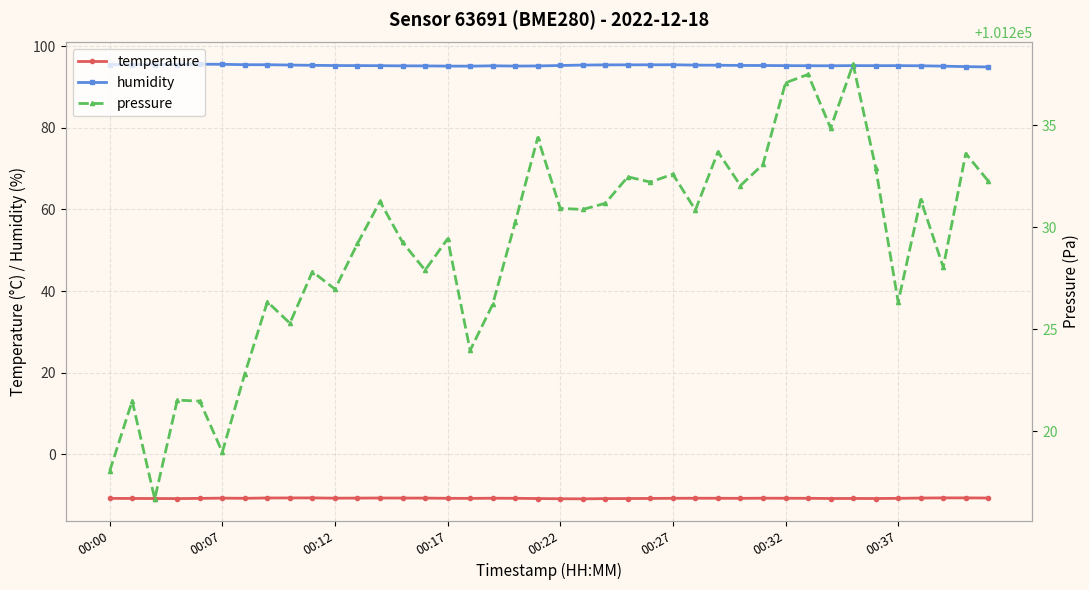

Which series has the largest range (max minus min)?

pressure